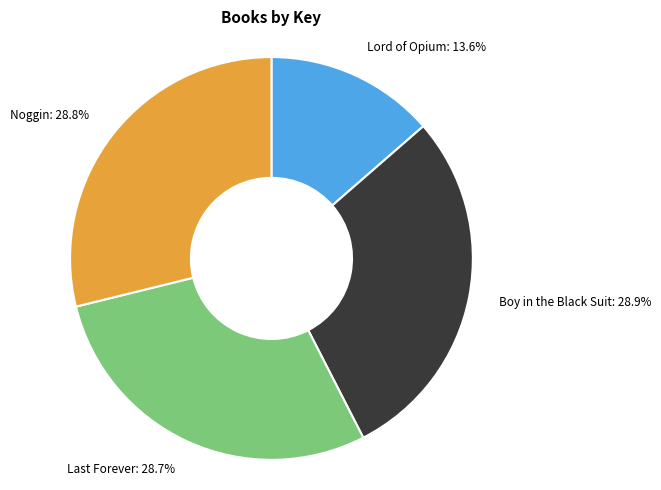

How many segments does this pie chart have?

4